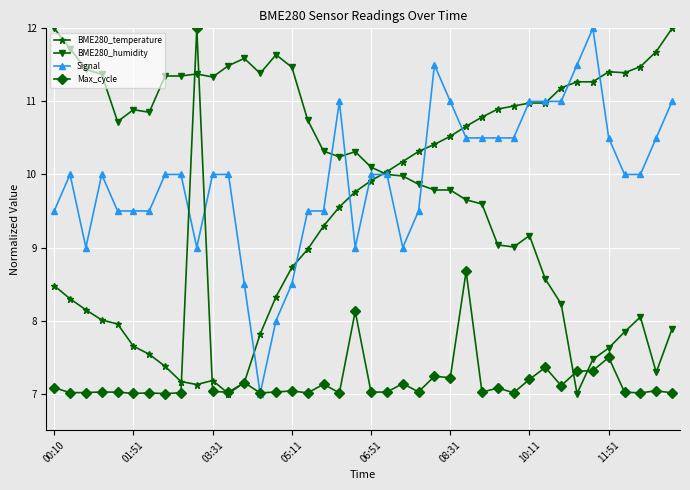

What is the minimum value shown in the chart?

7.0